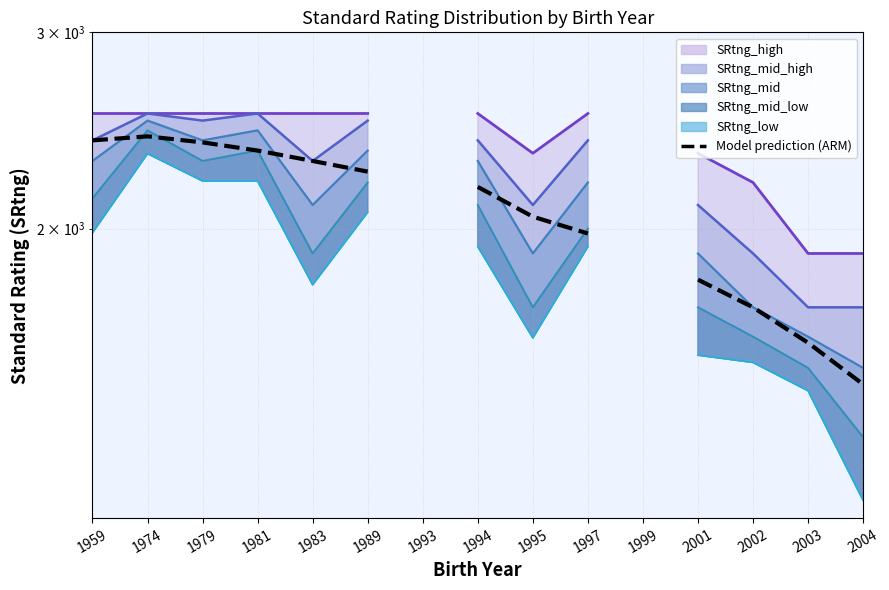

How many lines are shown in the chart?

6